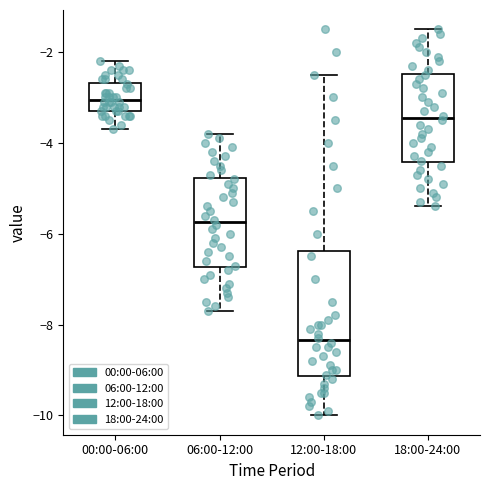

Reading left to right, read every box against the y-axis: the position of its median line, the range the box covers, and the ends of its whiskers. The values are not printed on the chart, so give them approximately, as read against the axis.

00:00-06:00: median -3.0, box -3.2 to -2.6, whiskers -3.6 to -2.2
06:00-12:00: median -5.8, box -6.8 to -4.8, whiskers -7.6 to -3.8
12:00-18:00: median -8.4, box -9.2 to -6.4, whiskers -10.0 to -2.4
18:00-24:00: median -3.4, box -4.4 to -2.4, whiskers -5.4 to -1.4